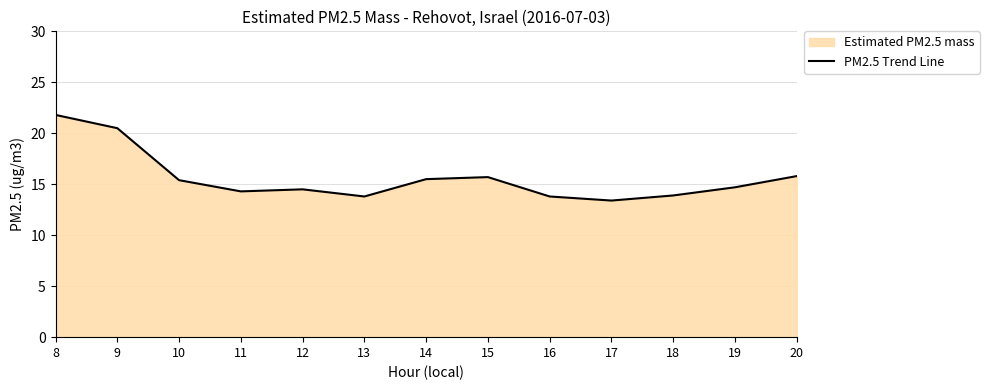

Approximately how many times larger is the value at 19 compared to 14?

0.9